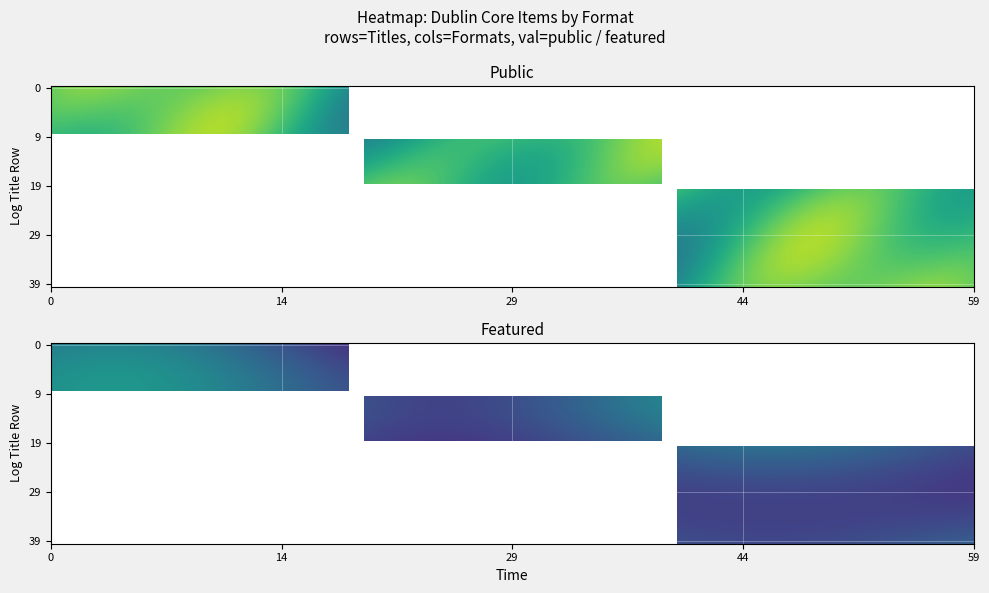

What is the total value across all series at 2?

1